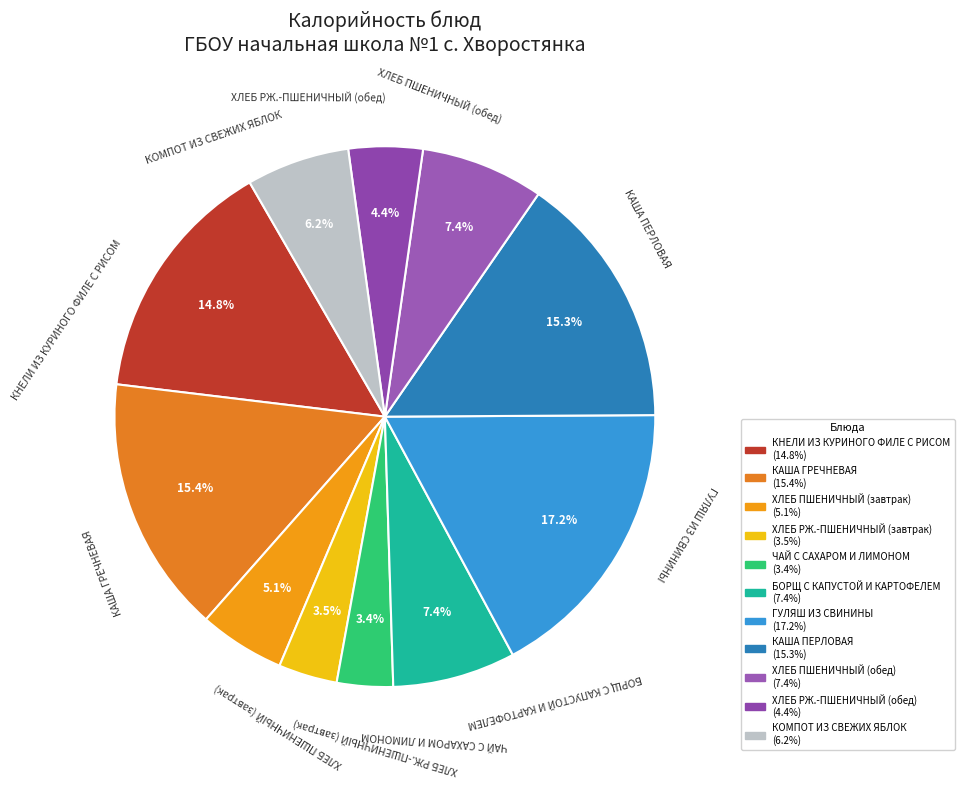

The КАША ПЕРЛОВАЯ slice represents 3% of the pie. True or false?

False